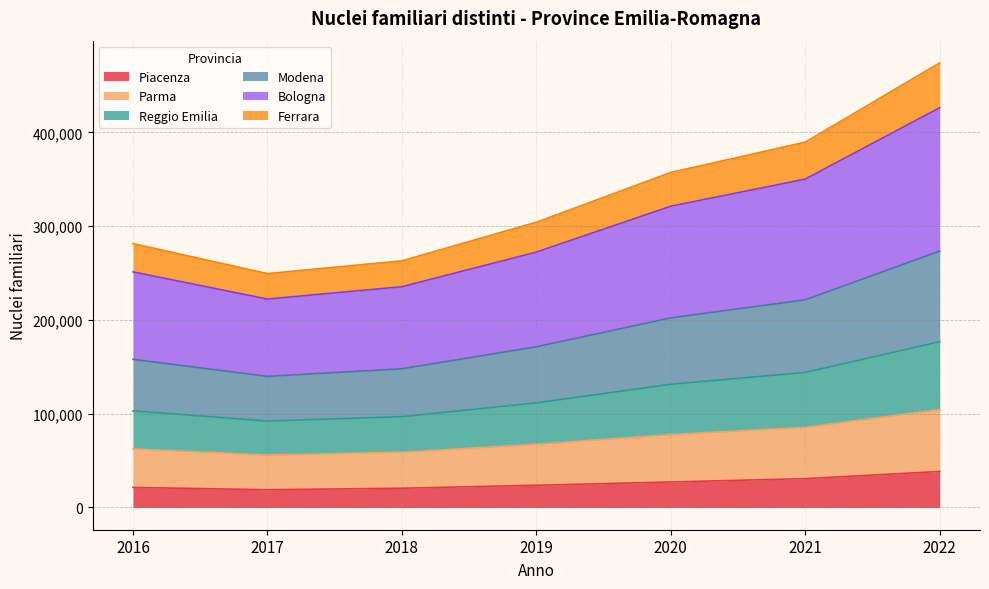

What is the total value across all series at 2022?

474073